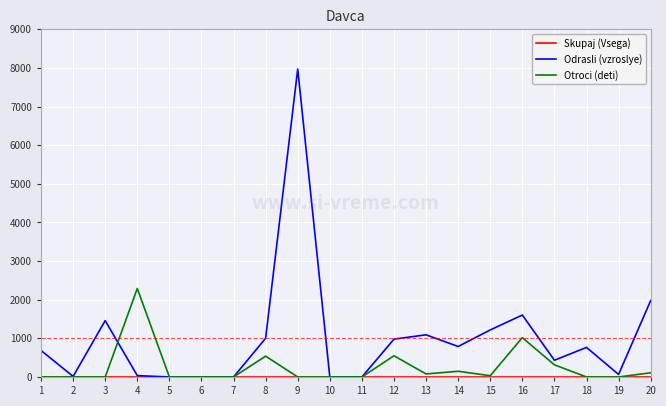

At which category is the sum across all series the highest?

9